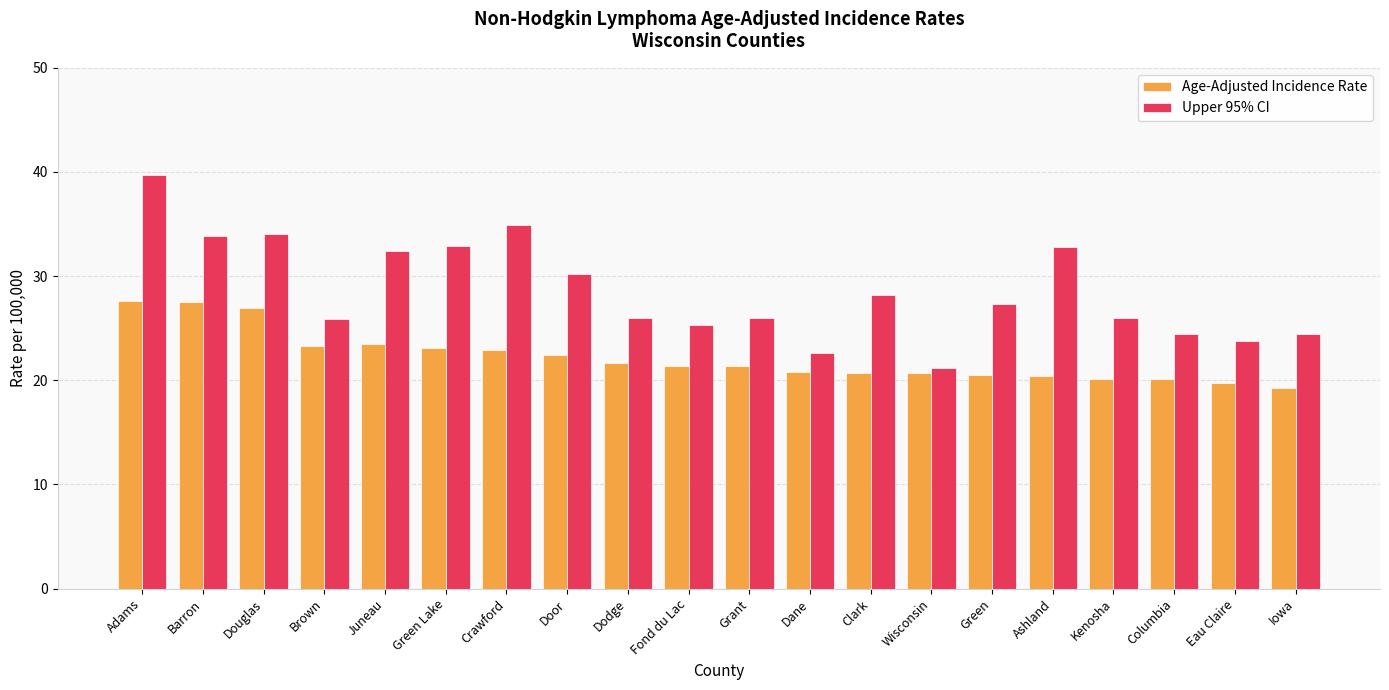

How many bars are there in each group?

2